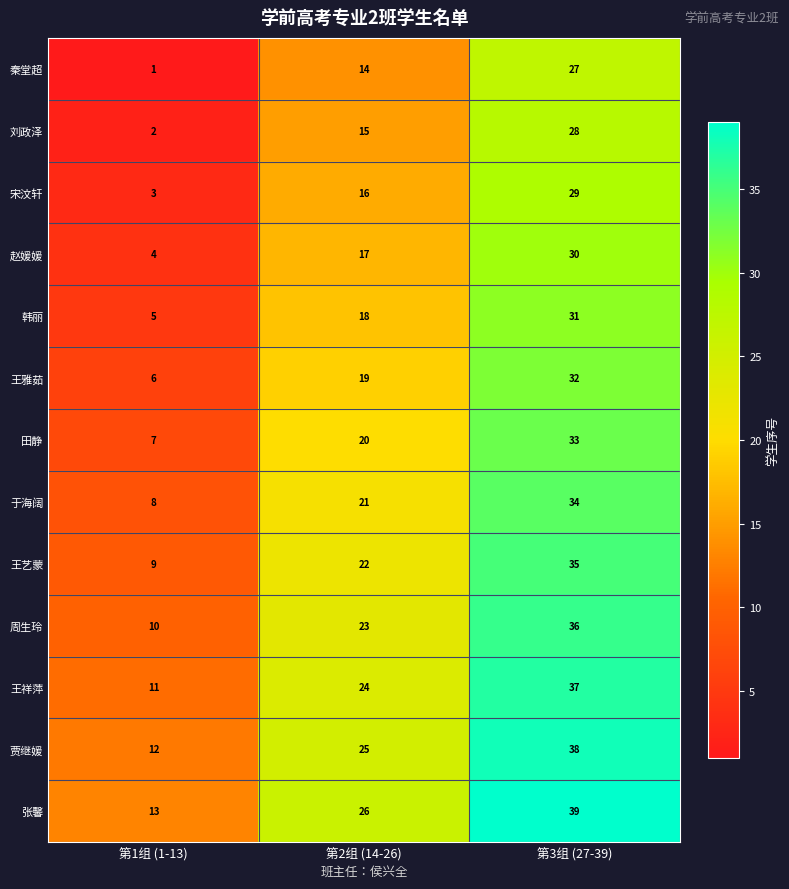

Rank the series at 第2组 (14-26) from highest to lowest value.

张馨, 贾继媛, 王祥萍, 周生玲, 王艺蒙, 于海阔, 田静, 王雅茹, 韩丽, 赵媛媛, 宋汶轩, 刘政泽, 秦堂超